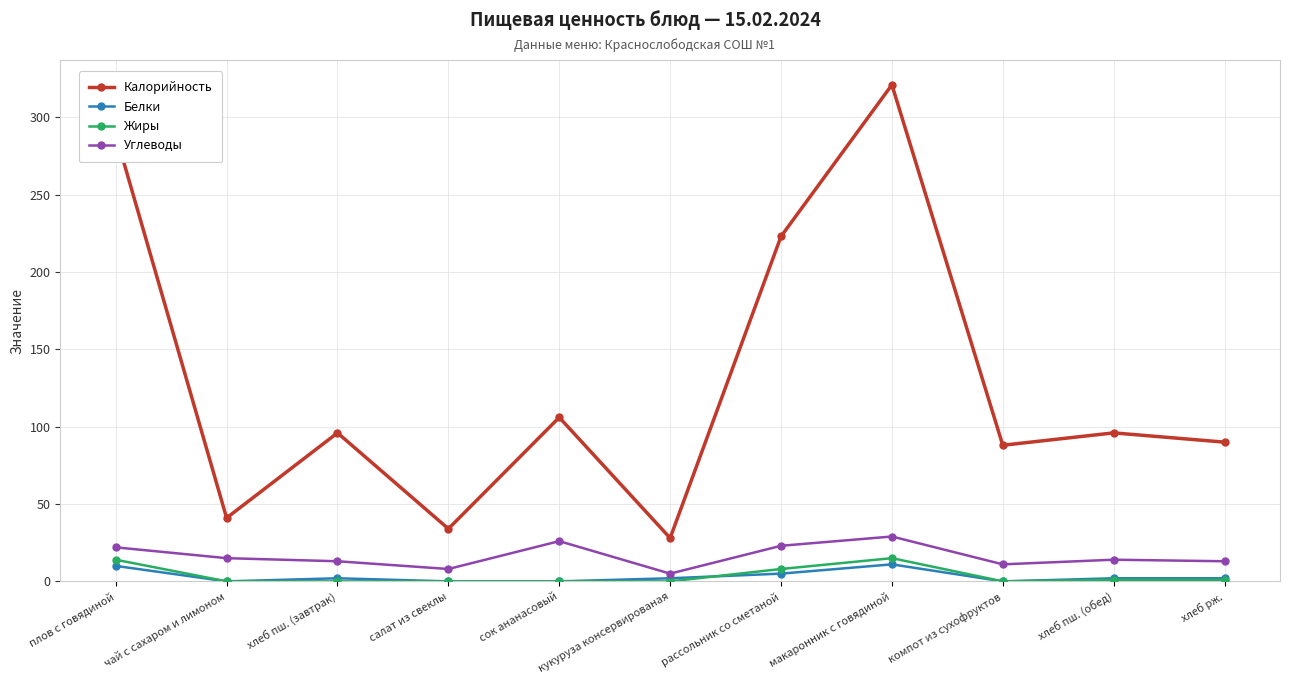

Which series has the widest spread of values?

Калорийность